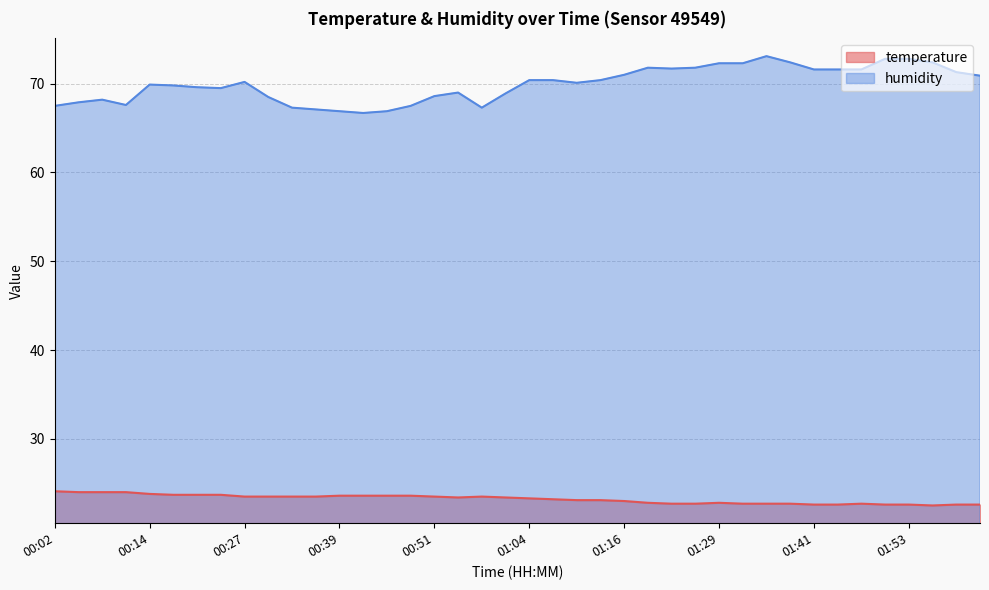

What is the approximate value of humidity at 01:41?

71.6